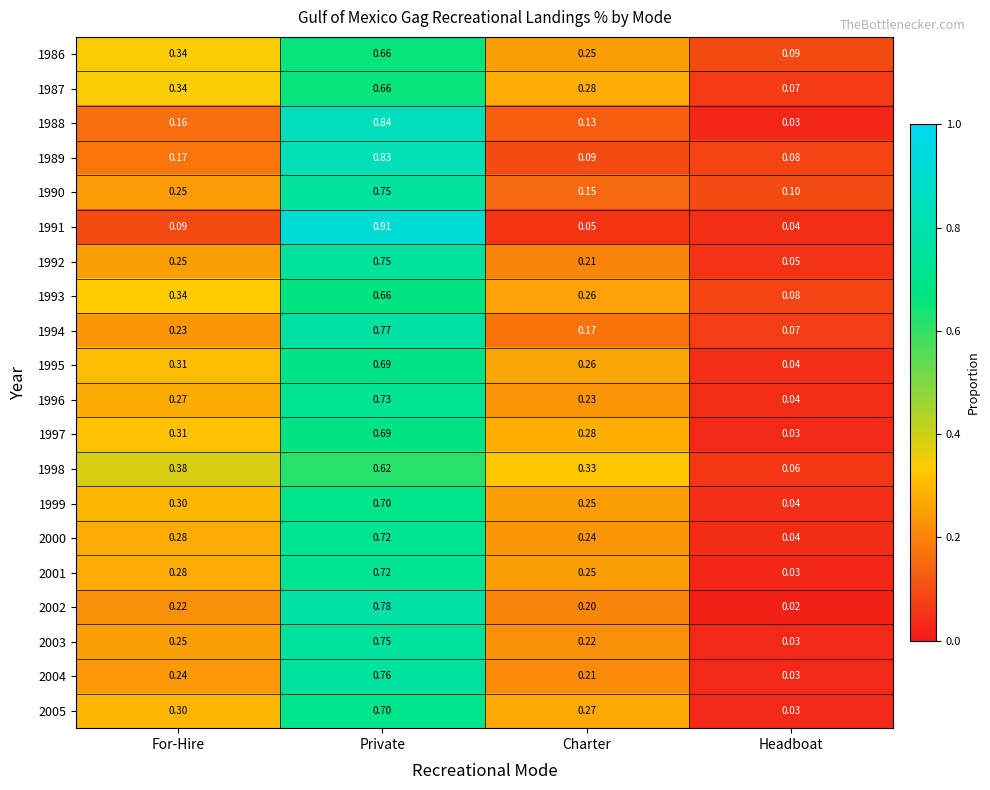

Which category has the highest value across all series?

Private